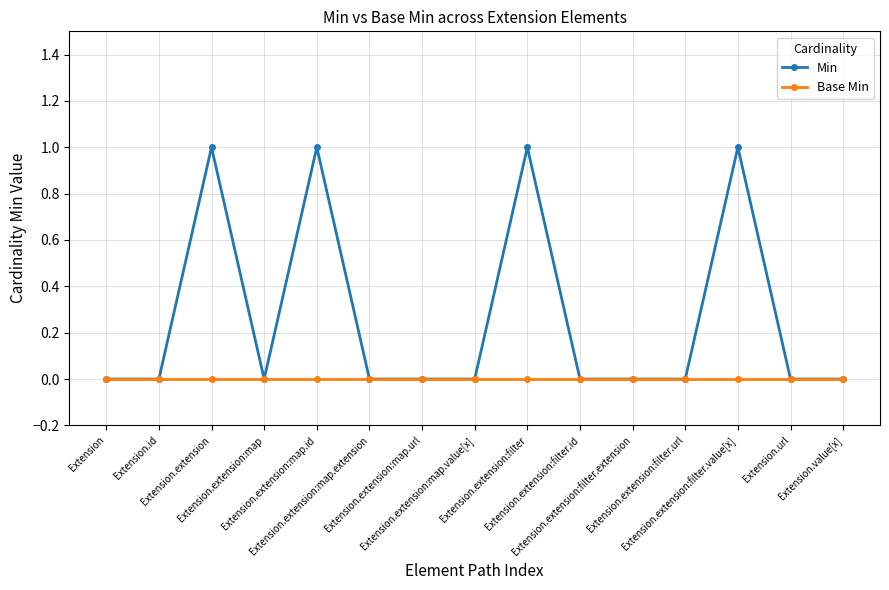

What are all the series names shown in the legend?

Min, Base Min